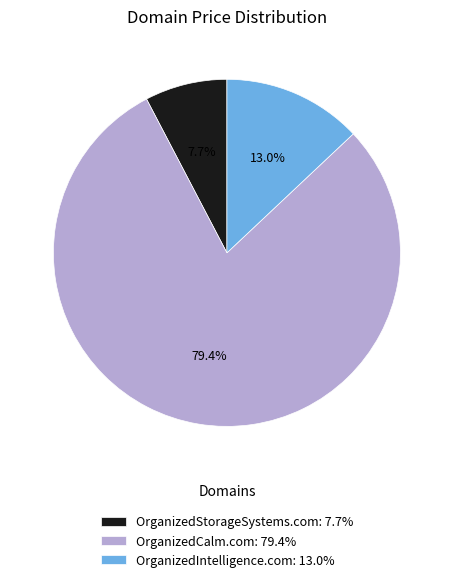

To the nearest percent, what percentage of the pie is OrganizedIntelligence.com?

13%